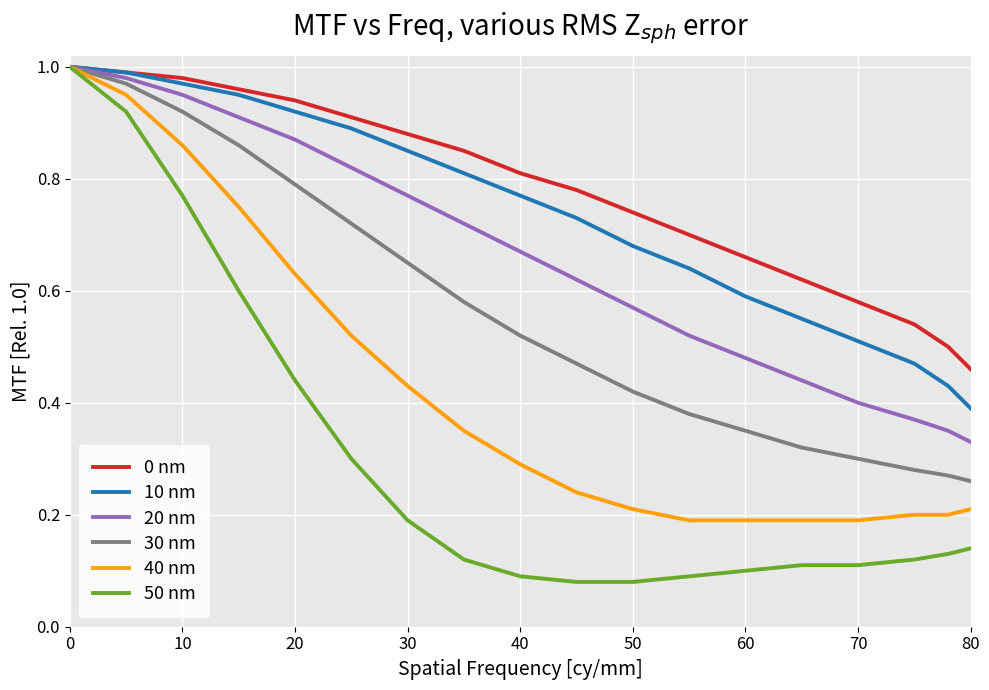

Which series has the largest range (max minus min)?

50 nm